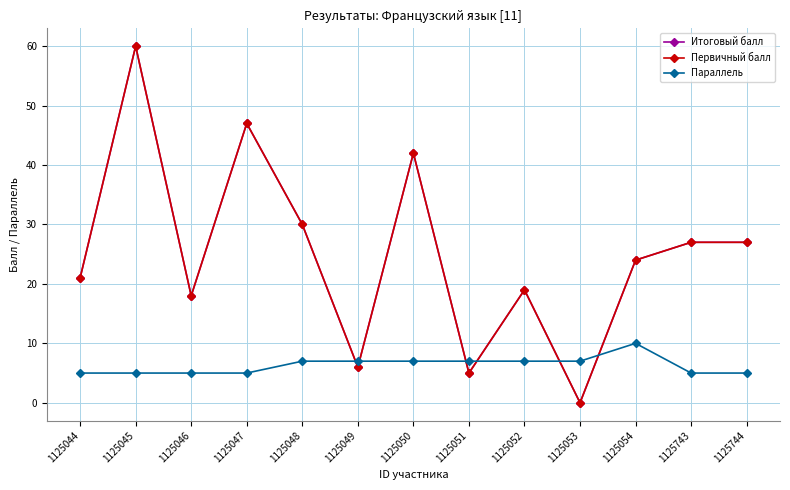

Which category has the lowest value in the Первичный балл series?

1125053